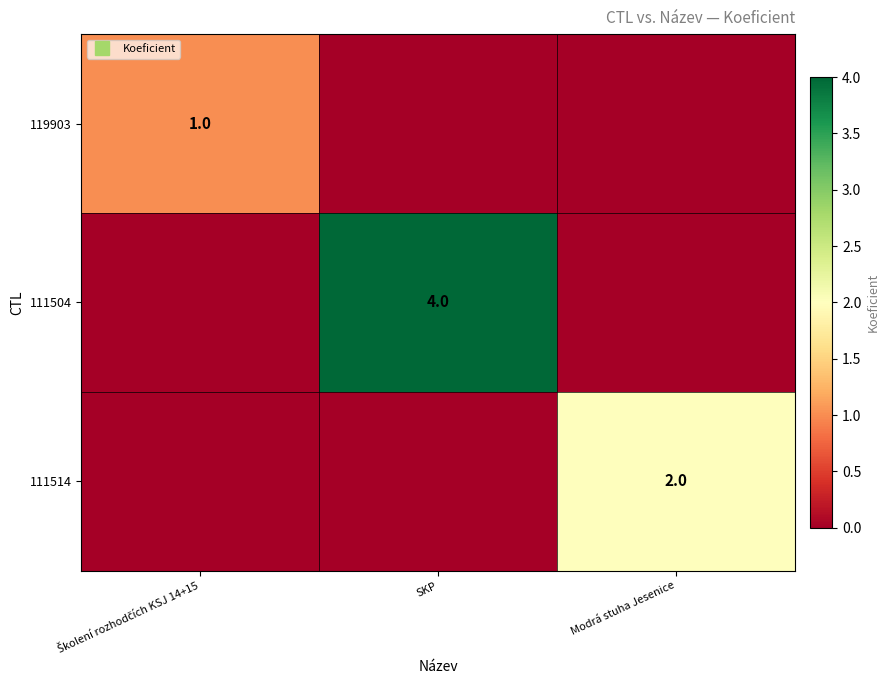

What is the greatest value displayed?

4